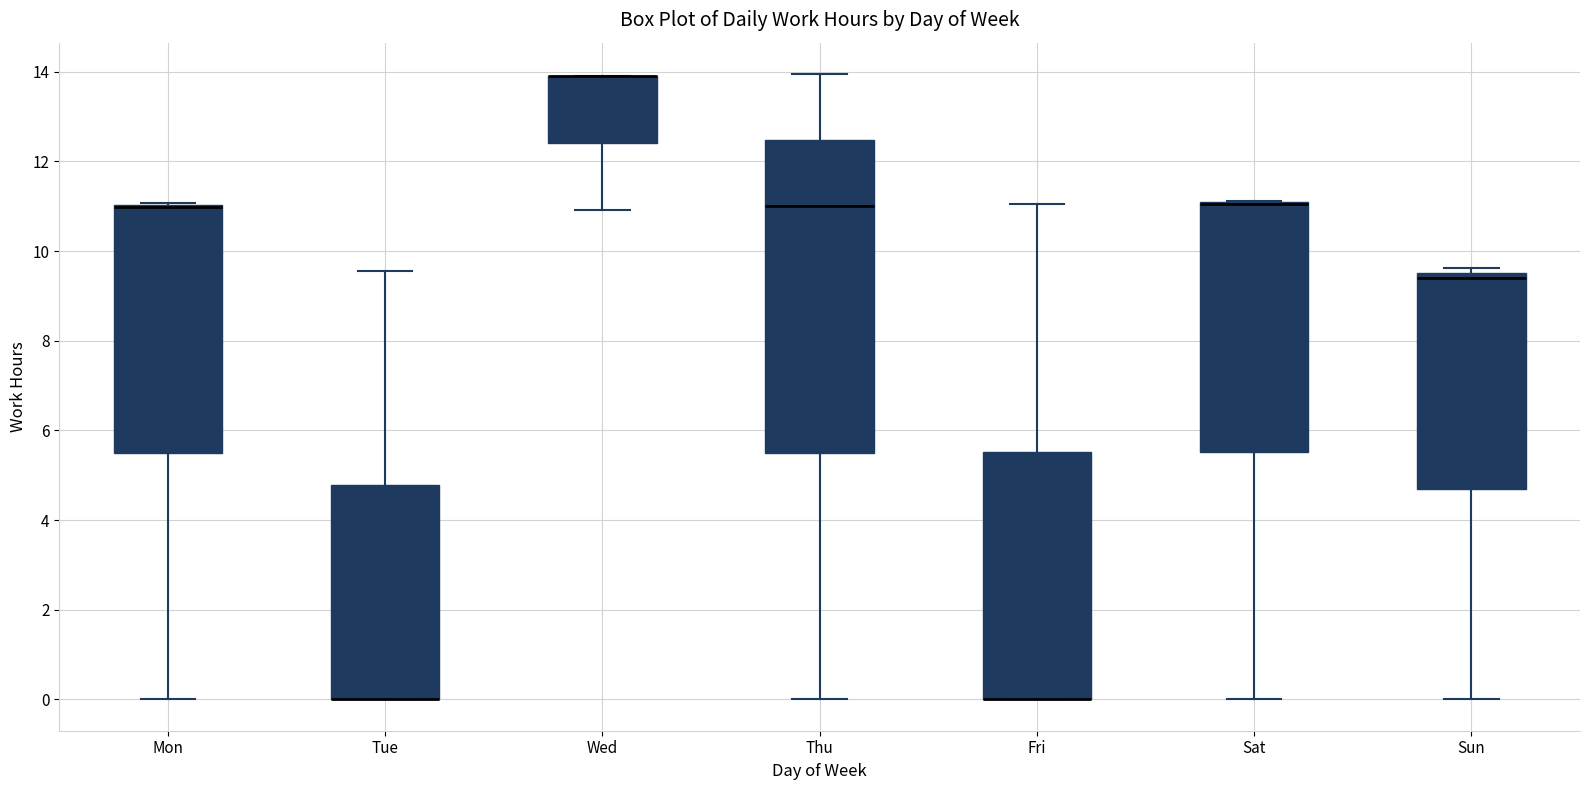

Where does the lower whisker of the box for Mon end on the y-axis? The values are not printed on the chart, so give them approximately, as read against the axis.

0.0